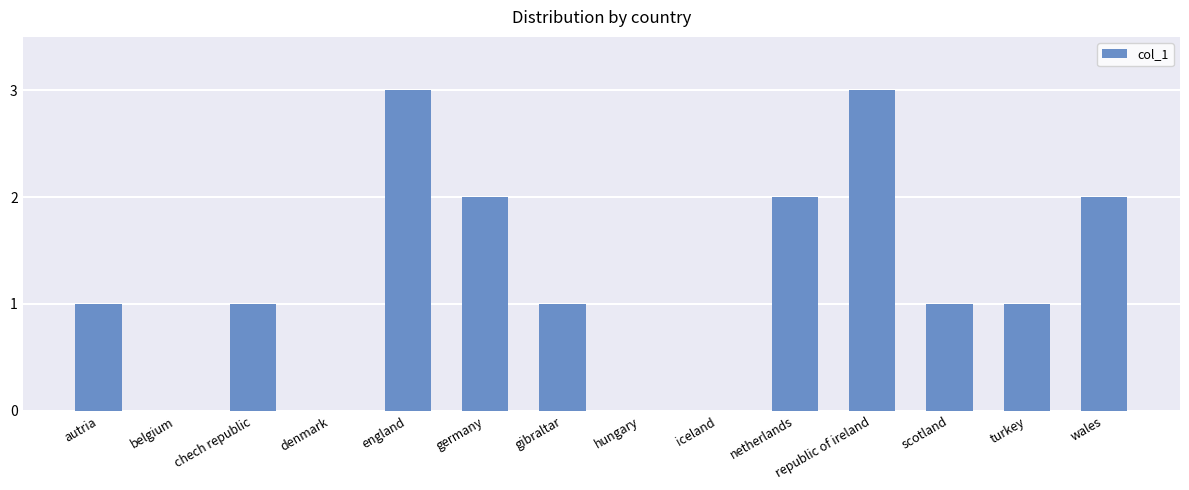

What is the greatest value displayed?

3